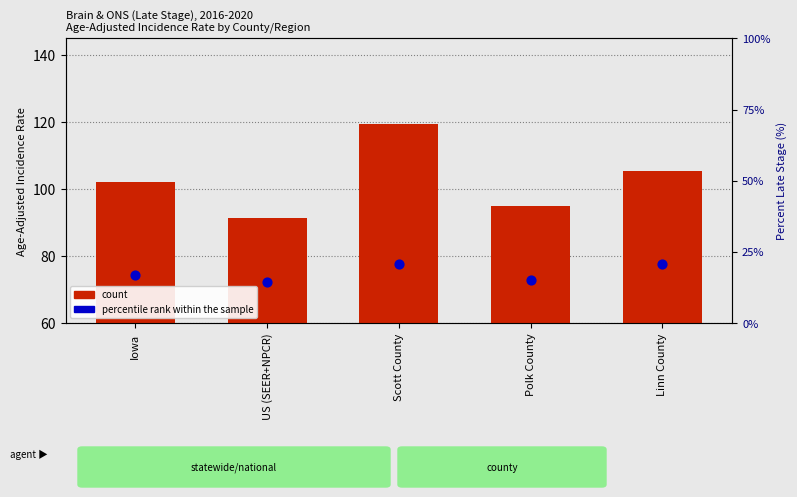

Which series contains the highest Y value?

count